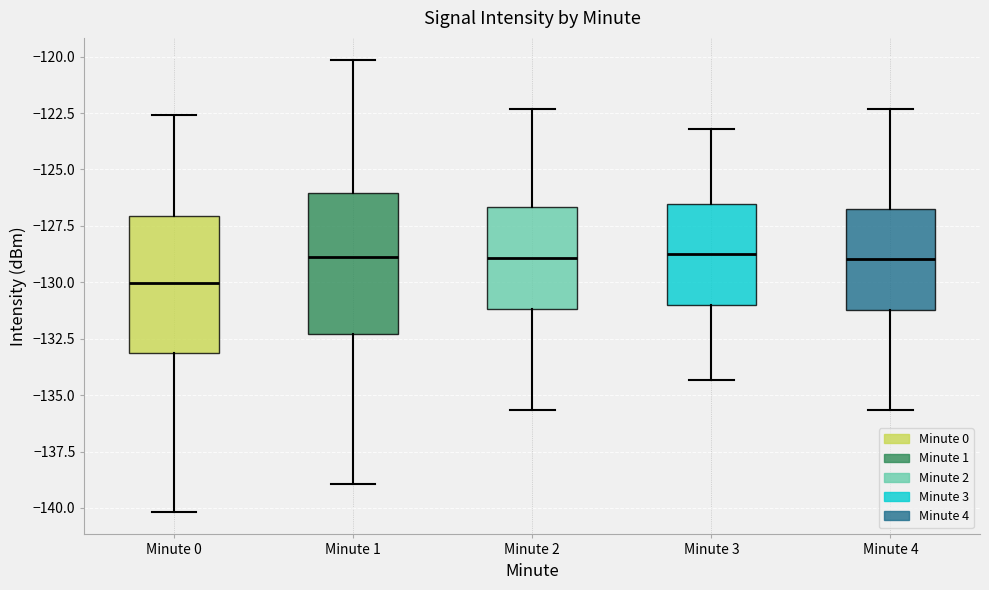

Reading left to right, transcribe this box plot: for each box, give where its median line is, the range the box spans, and where its two whiskers end, as read against the y-axis. The values are not printed on the chart, so give them approximately, as read against the axis.

Minute 0: median -130.0, box -133.0 to -127.0, whiskers -140.0 to -122.5
Minute 1: median -129.0, box -132.5 to -126.0, whiskers -139.0 to -120.0
Minute 2: median -129.0, box -131.0 to -126.5, whiskers -135.5 to -122.5
Minute 3: median -129.0, box -131.0 to -126.5, whiskers -134.5 to -123.0
Minute 4: median -129.0, box -131.0 to -127.0, whiskers -135.5 to -122.5